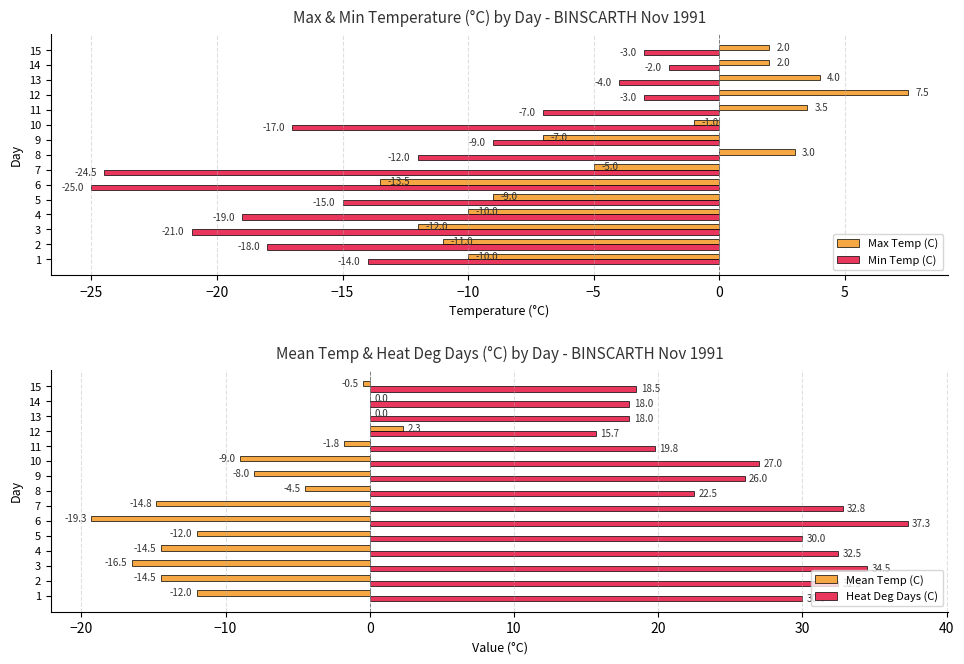

Where is Max Temp (C) nearest to the value -3?

7